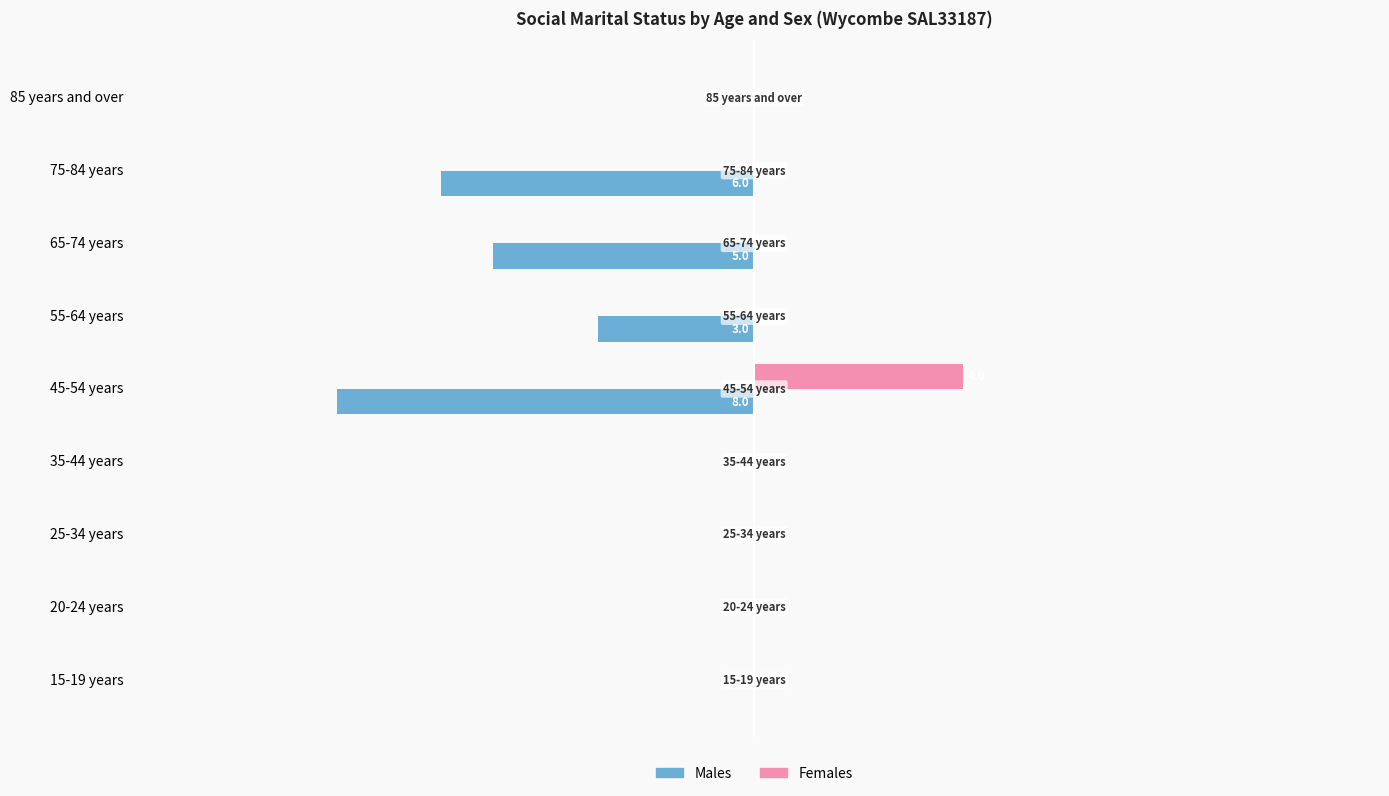

What are all the series names shown in the legend?

Males, Females